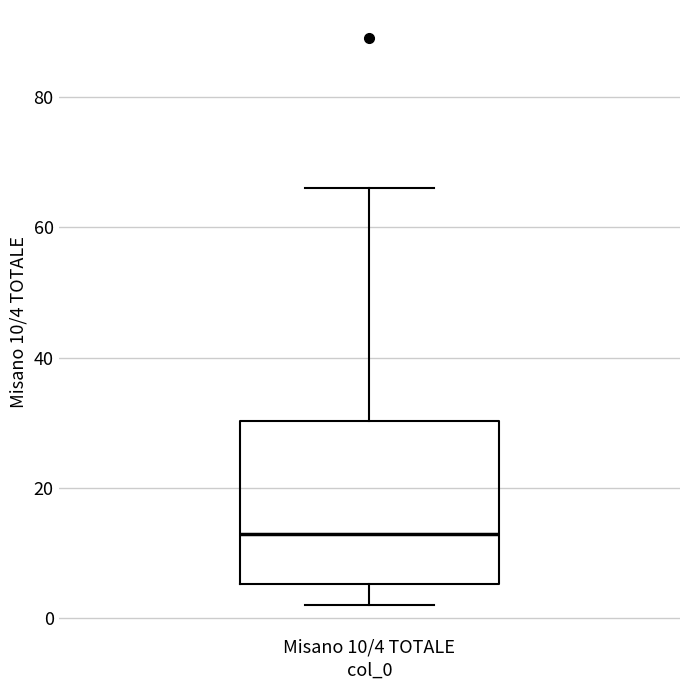

Read this box plot against the y-axis: the position of the median line, the range covered by the box, and the ends of both whiskers. The values are not printed on the chart, so give them approximately, as read against the axis.

median 14, box 6 to 30, whiskers 2 to 66